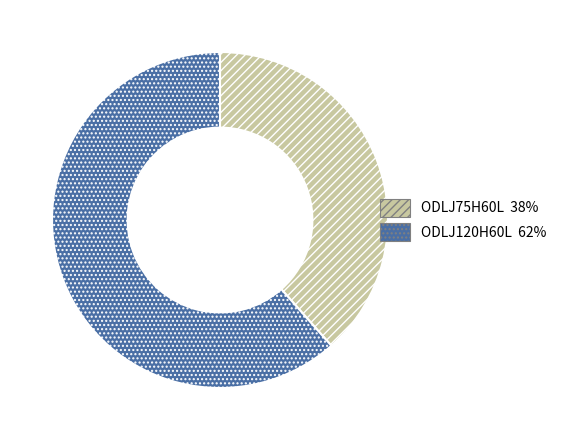

Is there a majority slice in this chart?

Yes